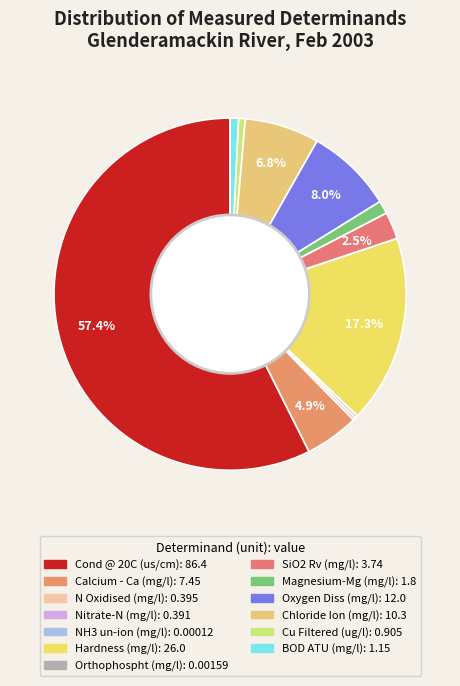

Is it true that Chloride Ion (mg/l) is 7% of the pie?

True